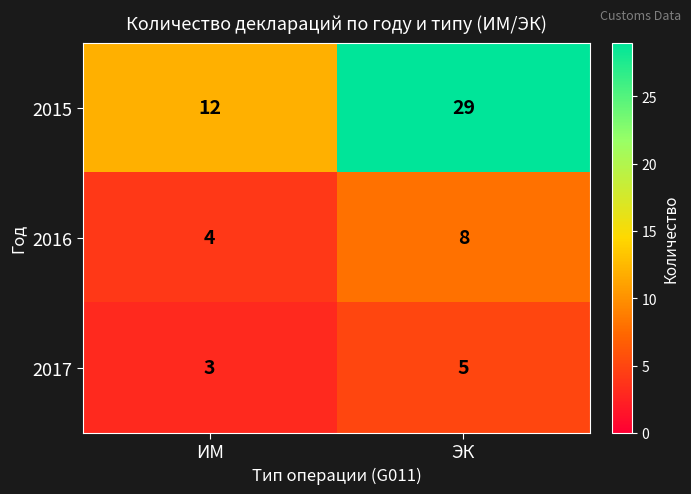

True or false: 2017 has a value of 2 at ЭК.

False